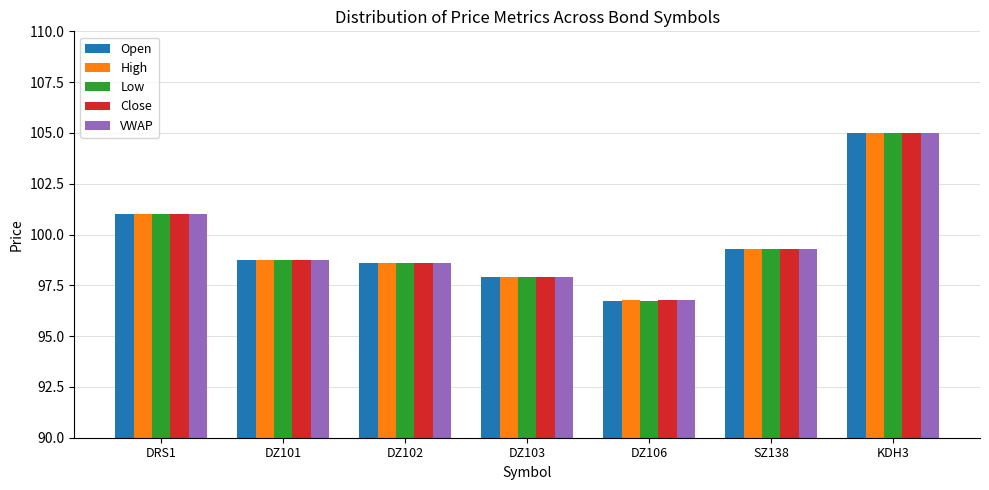

How many data points in Open are above 98?

5